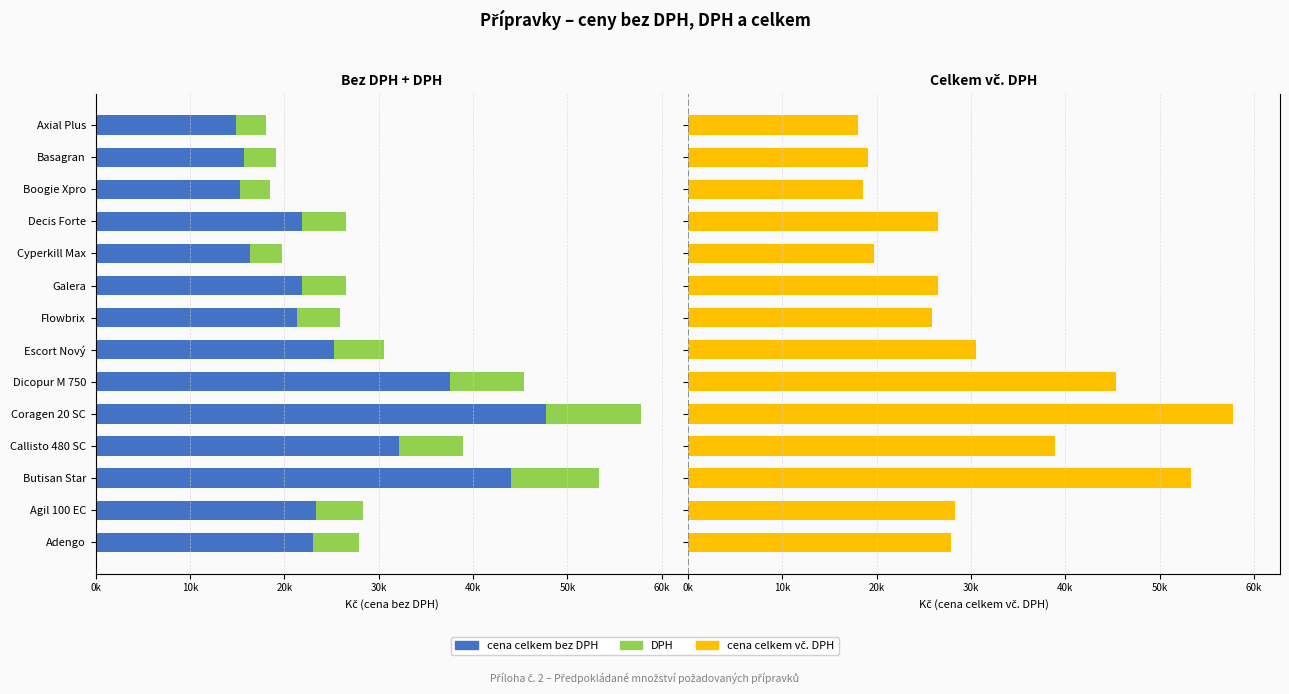

How many values in the cena celkem vč. DPH series exceed 27854?

7